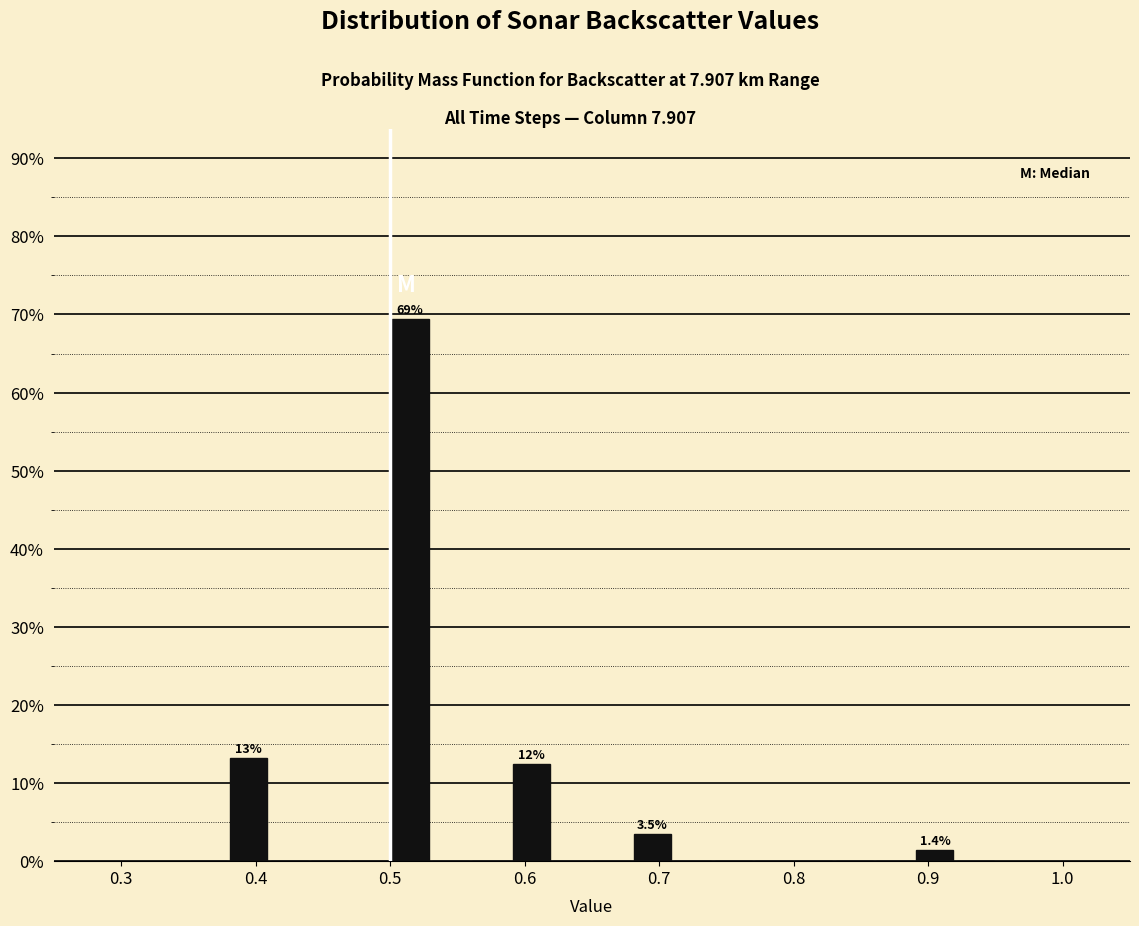

Read against the x-axis, roughly where is the centre of the tallest bar?

0.52